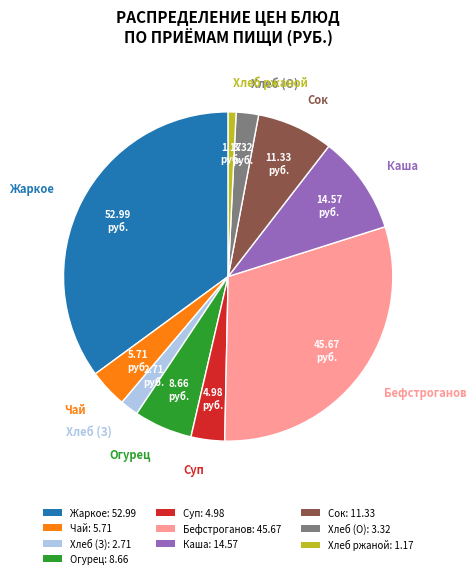

Which category has the biggest portion of the pie?

Жаркое: 52.99